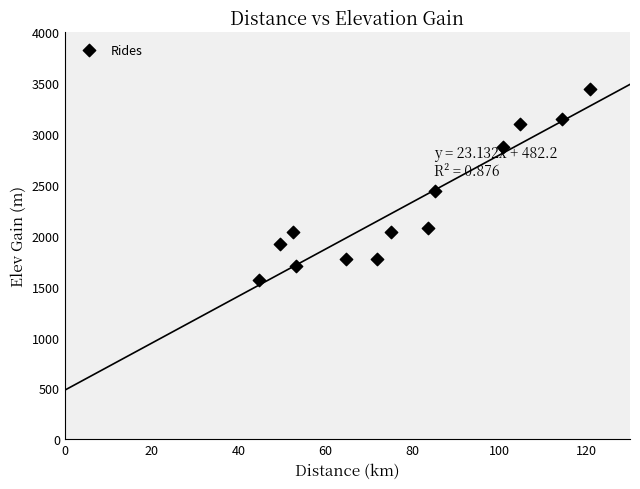

What is the range of Y values (max minus min)?

1880